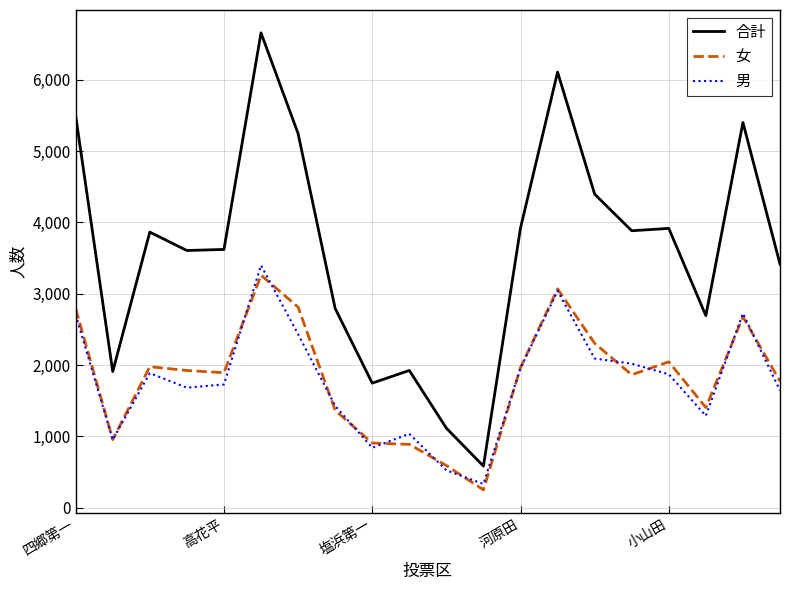

True or false: 合計 and 女 cross at least once.

False